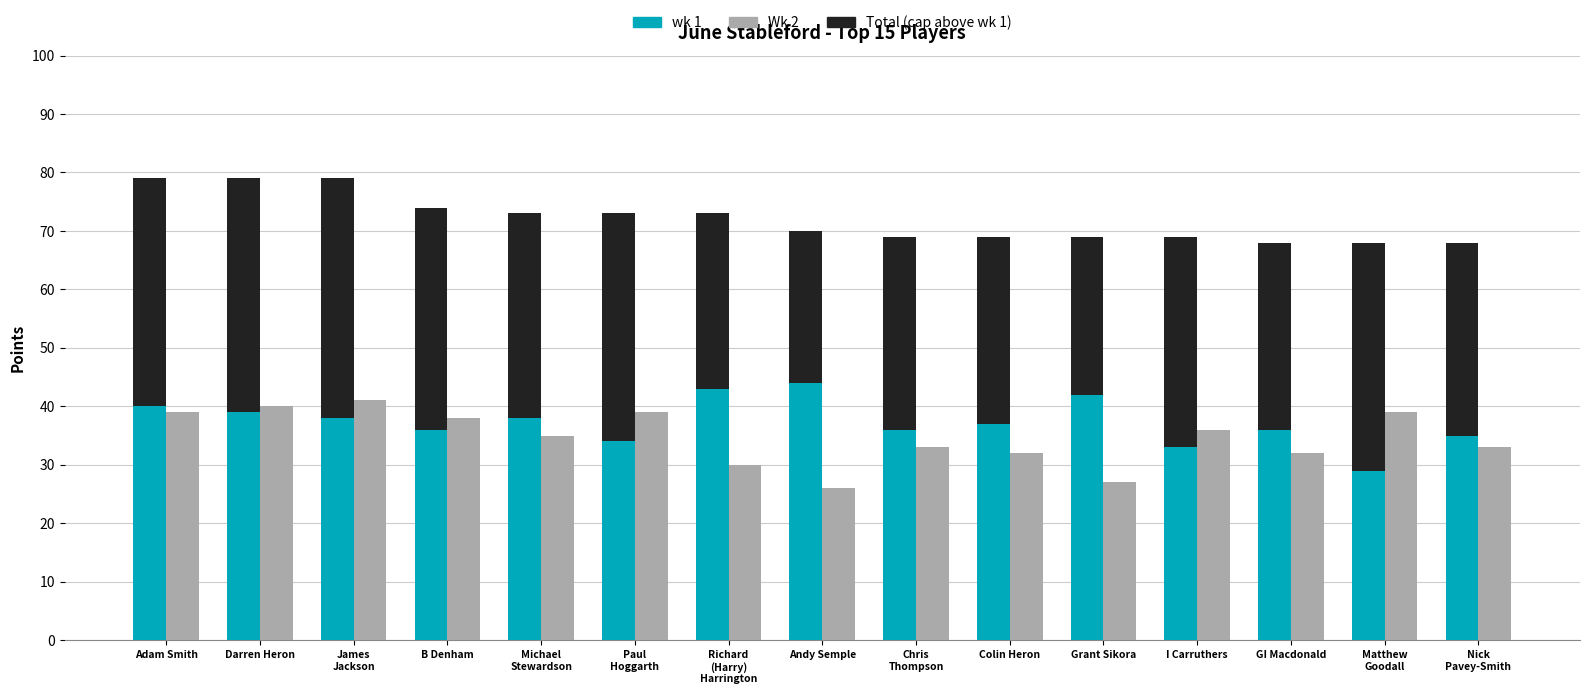

At I Carruthers, list the series in order from largest to smallest.

Total (cap), Wk 2, wk 1